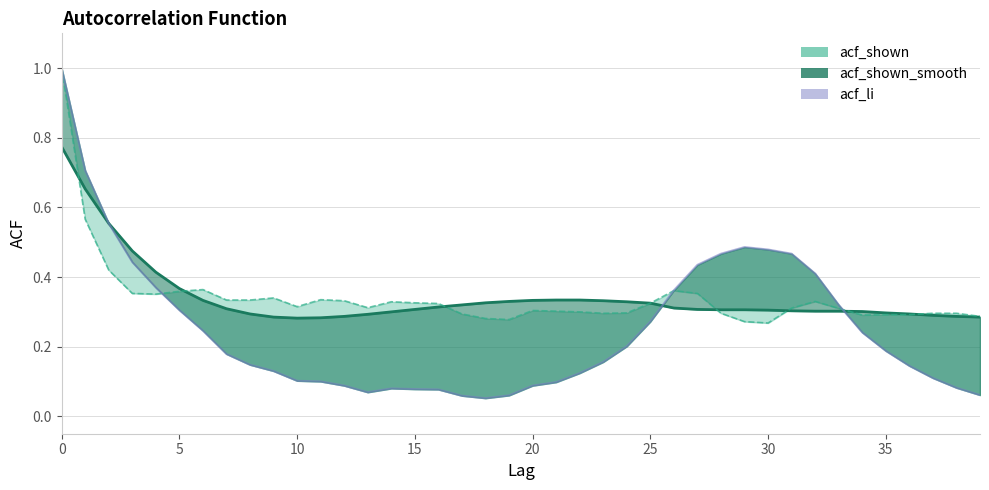

Read the acf_shown_smooth value at 35.

0.3